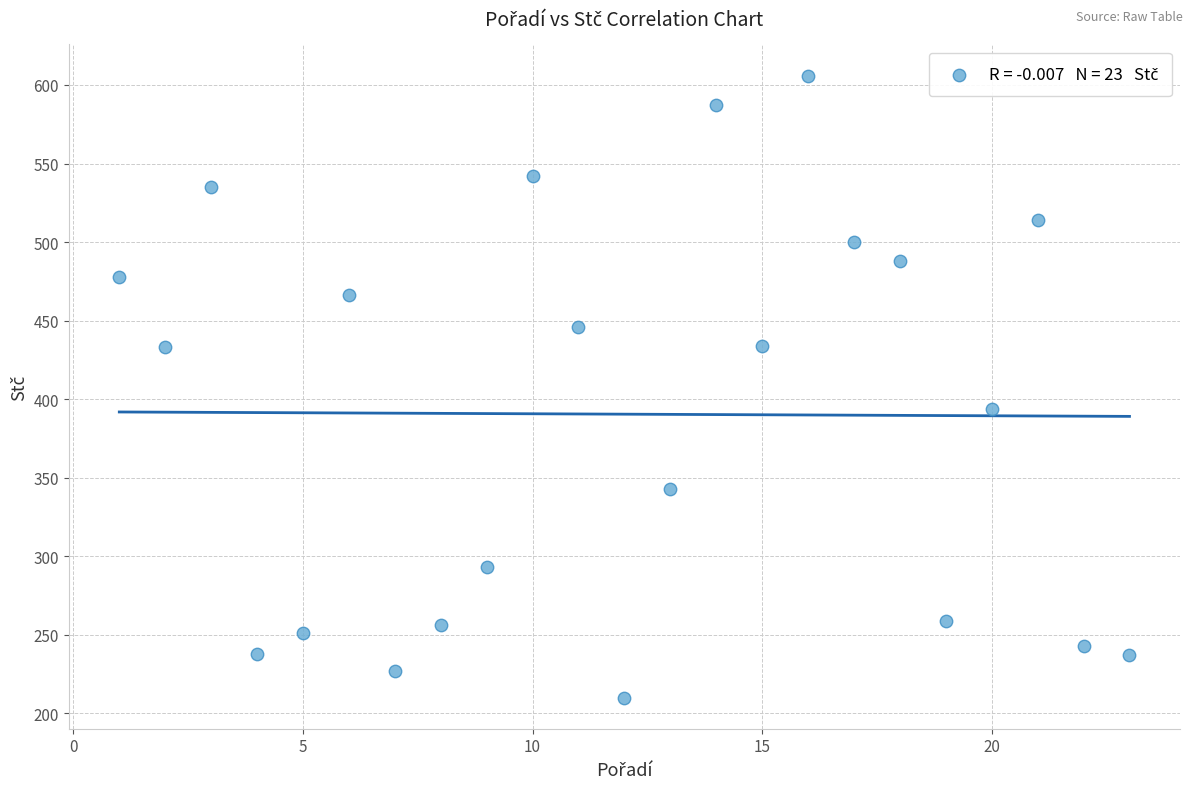

What is the range of X values (max minus min)?

22